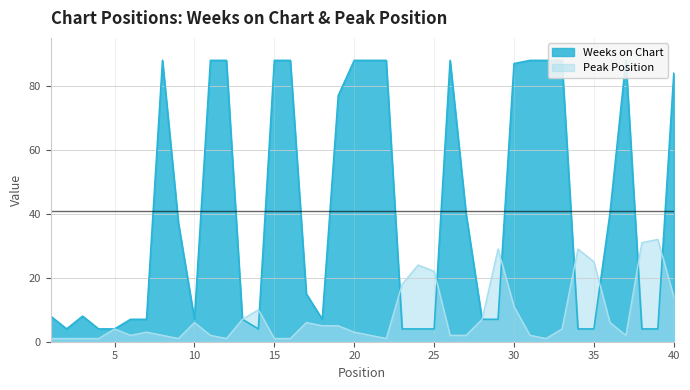

Is it true that Peak Position equals 2 at 8?

True